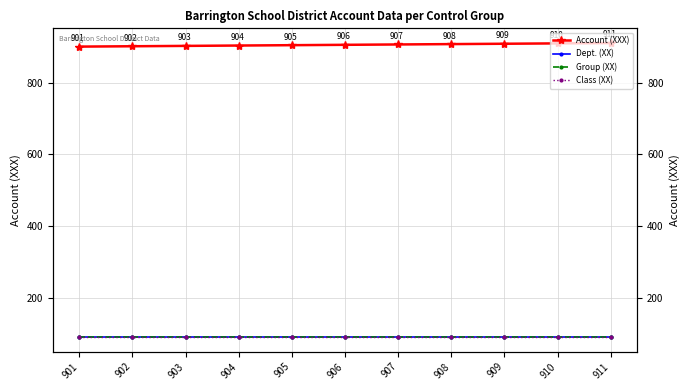

Reading left to right, transcribe all the data shown in this chart.

Account (XXX): 901	902	903	904	905	906	907	908	909	910	911
Dept. (XX): 90	90	90	90	90	90	90	90	90	90	90
Group (XX): 90	90	90	90	90	90	90	90	90	90	90
Class (XX): 90	90	90	90	90	90	90	90	90	90	90